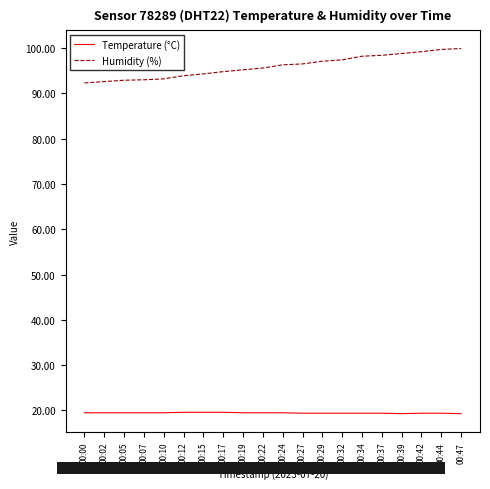

At 00:42, list the series in order from largest to smallest.

Humidity (%), Temperature (°C)